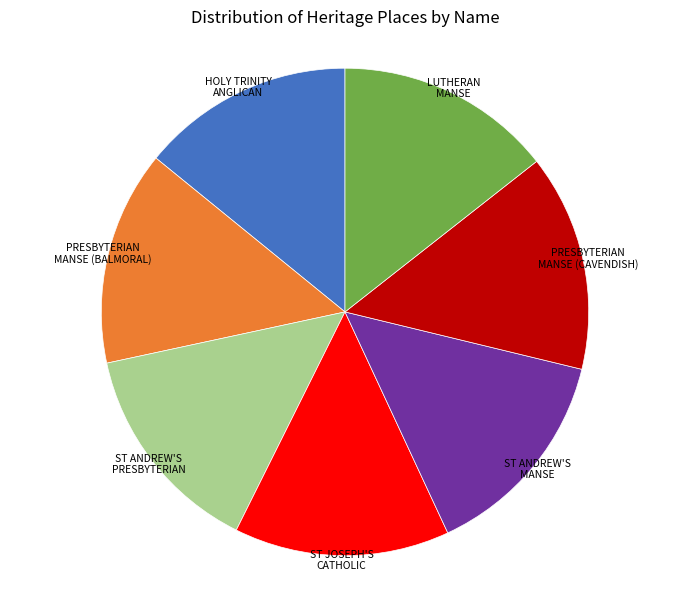

Does any single category account for the majority?

No